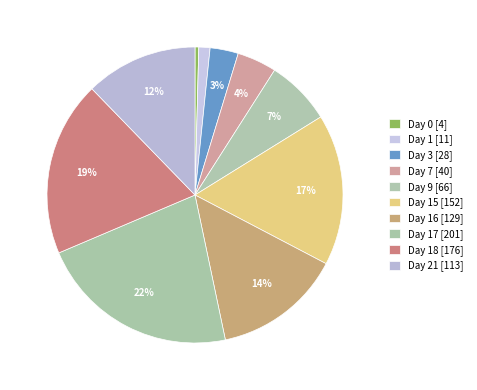

To the nearest percent, what is the difference between the largest and smallest slice percentages?

21%